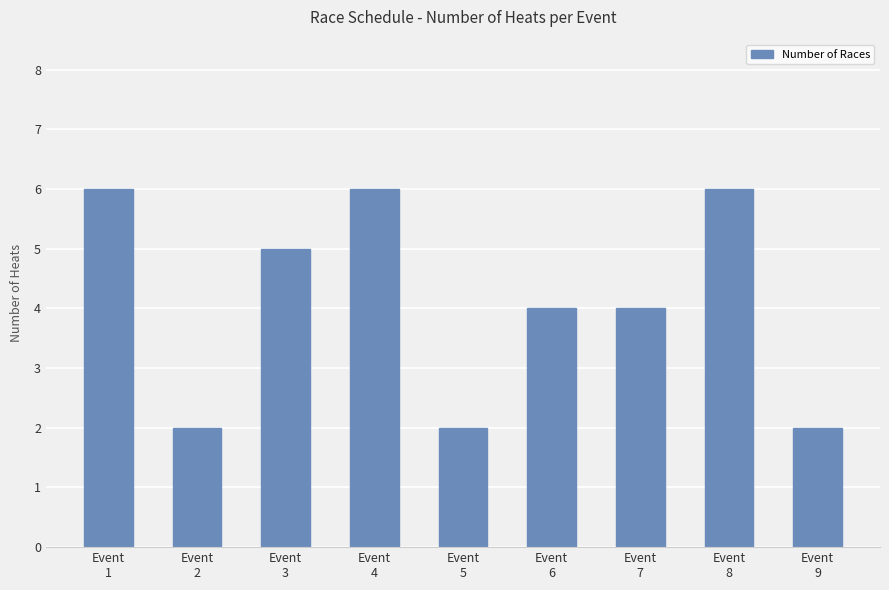

How many bars are there in total?

9